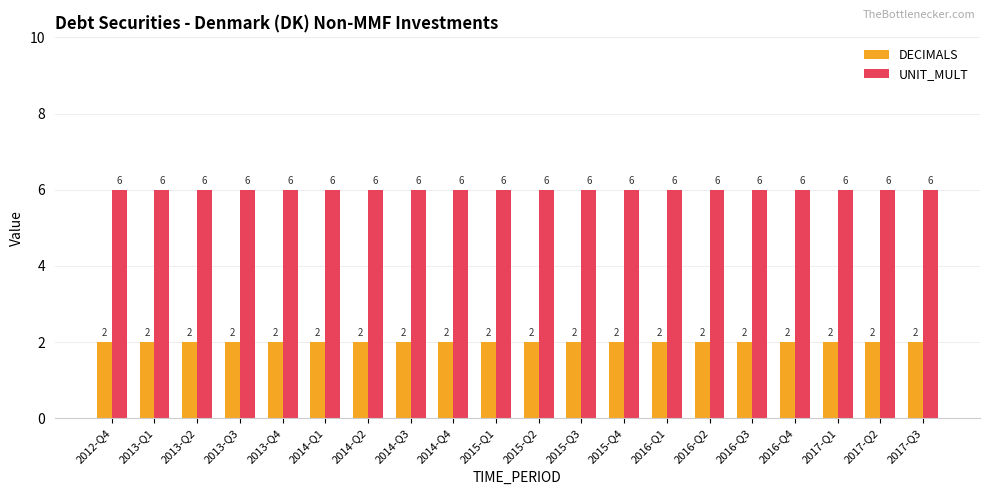

Rank the series by their average value, from lowest to highest.

DECIMALS, UNIT_MULT